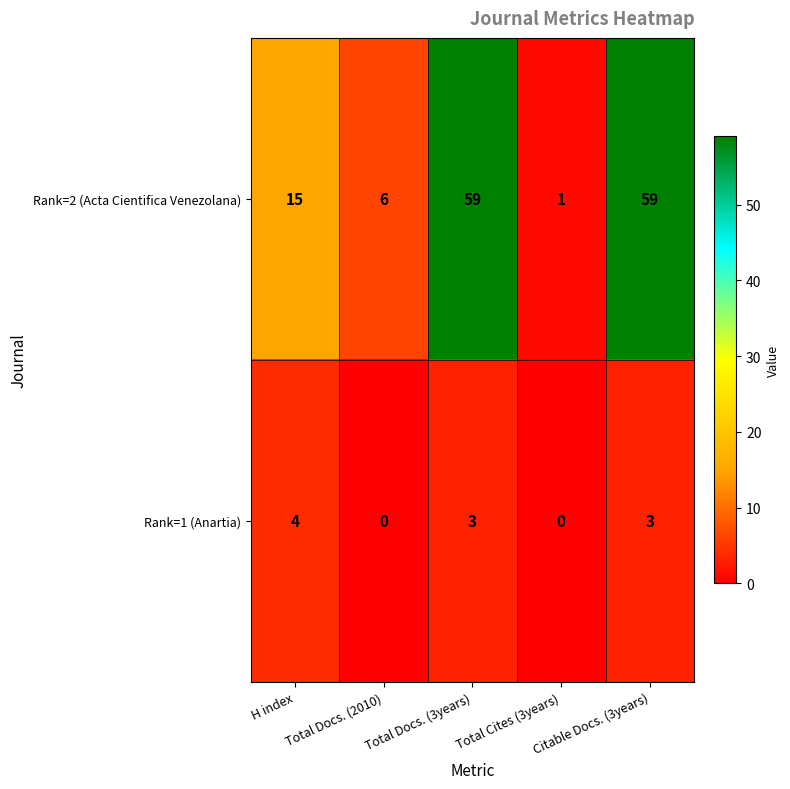

At how many categories does at least one series exceed 45?

2